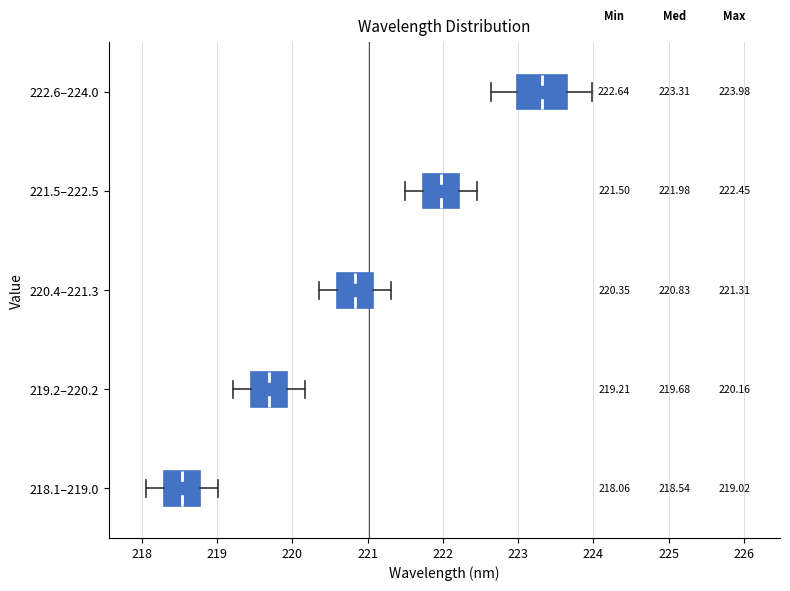

Which box's median line is the furthest to the left?

218.1–219.0